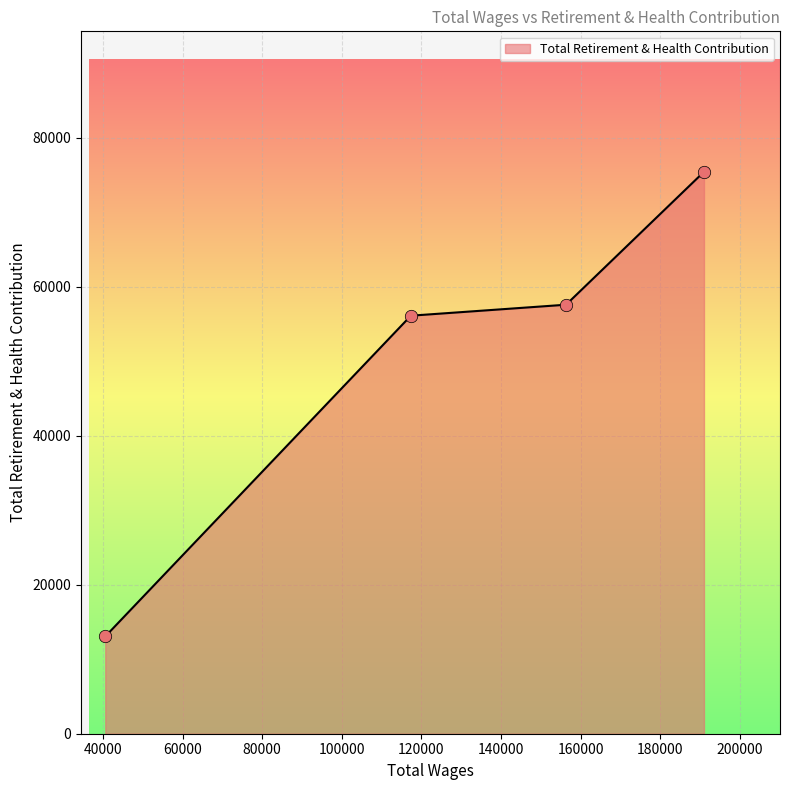

What is the minimum value shown in the chart?

13056